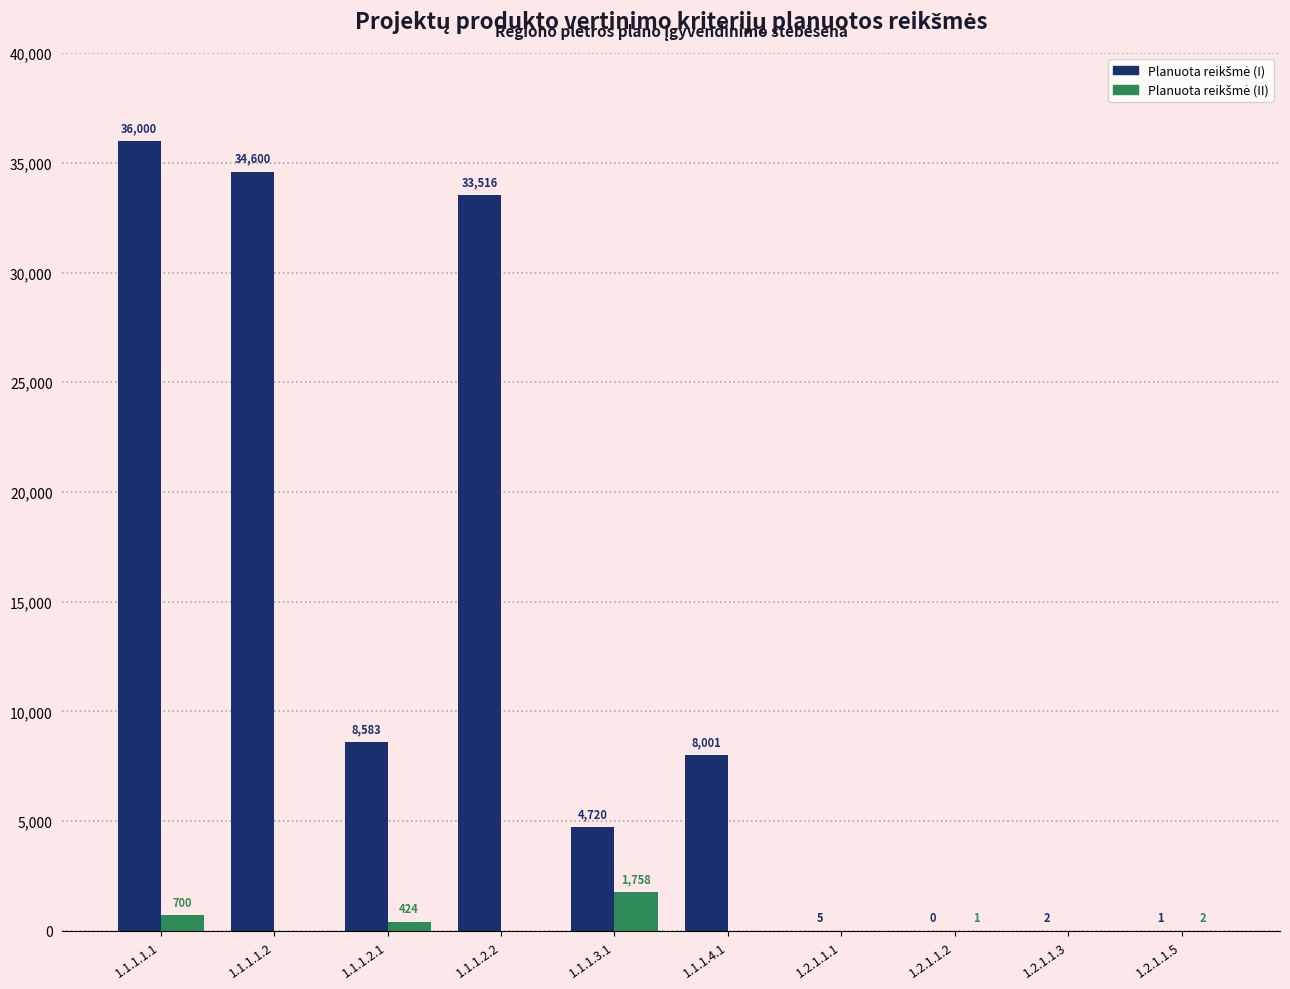

Are the bars grouped side by side (vs. stacked)?

Yes